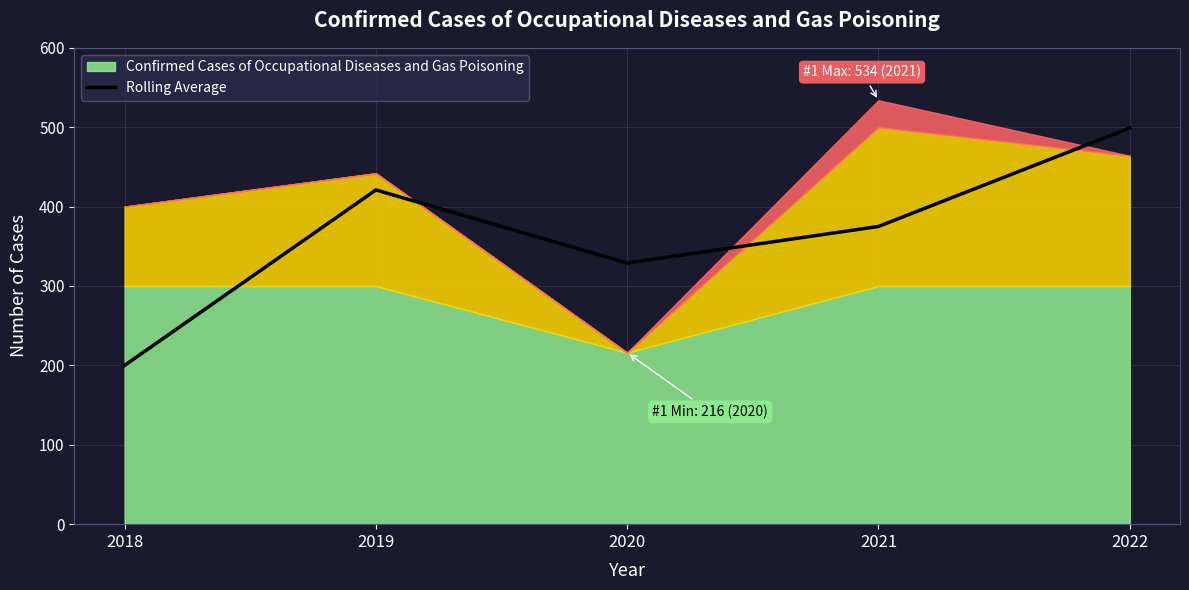

The chart shows a value of 375 at 2021. True or false?

True